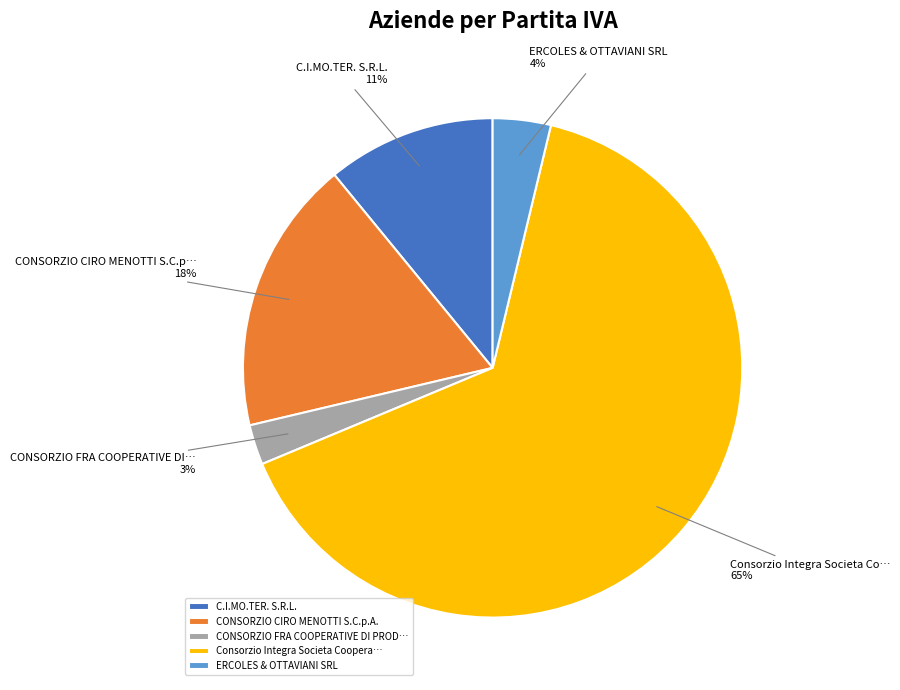

What is the ratio of the value at Consorzio Integra Societa Co… to the value at C.I.MO.TER. S.R.L.?

5.9